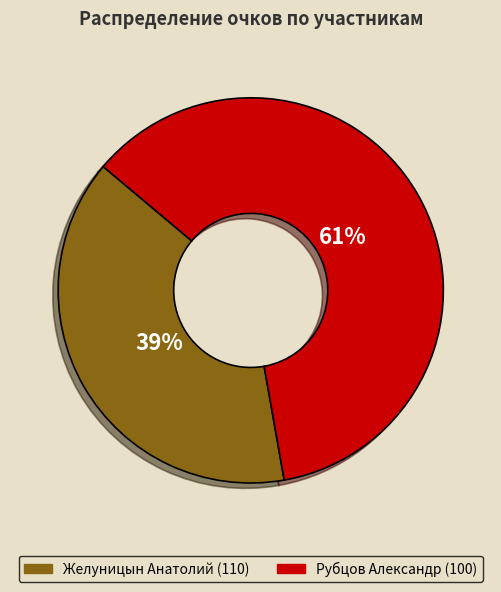

Rank the categories by value from lowest to highest.

Желуницын Анатолий (110), Рубцов Александр (100)